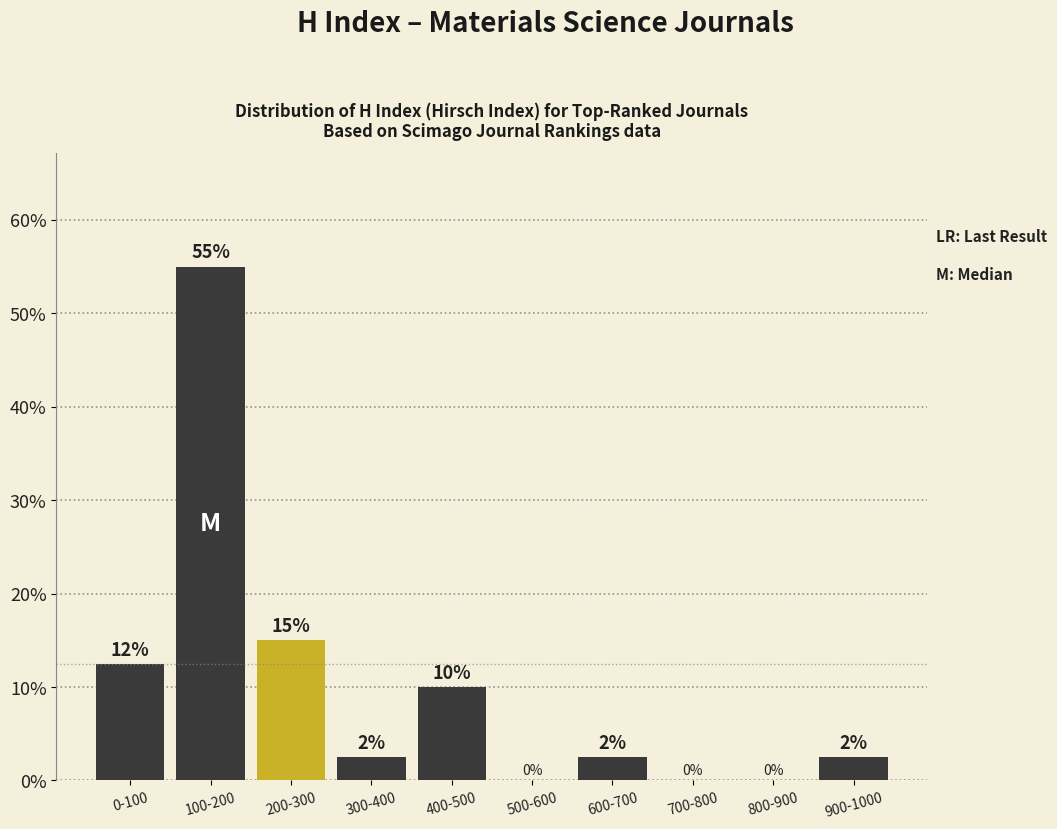

What is the maximum value shown in the chart?

55.0